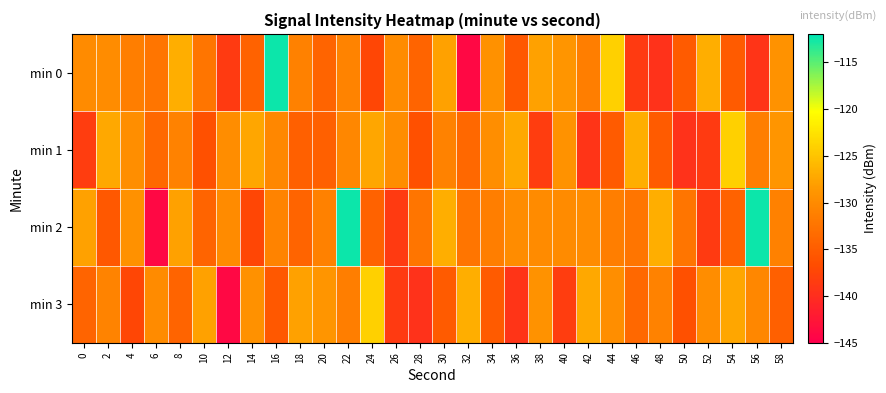

What is the total value across all series at 20?

-528.6